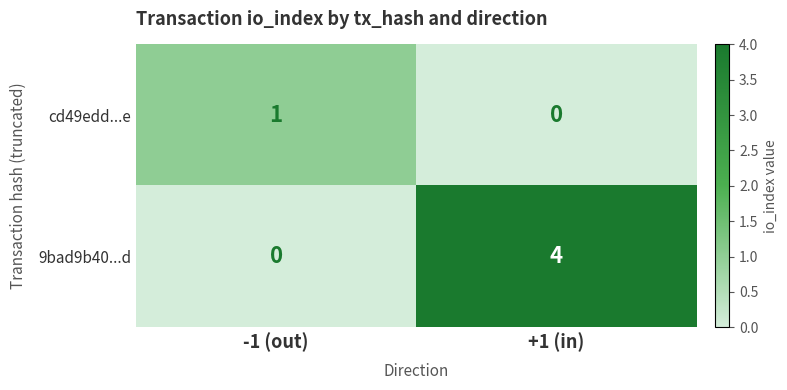

List the series in order of their peak value, highest first.

9bad9b40...d, cd49edd...e